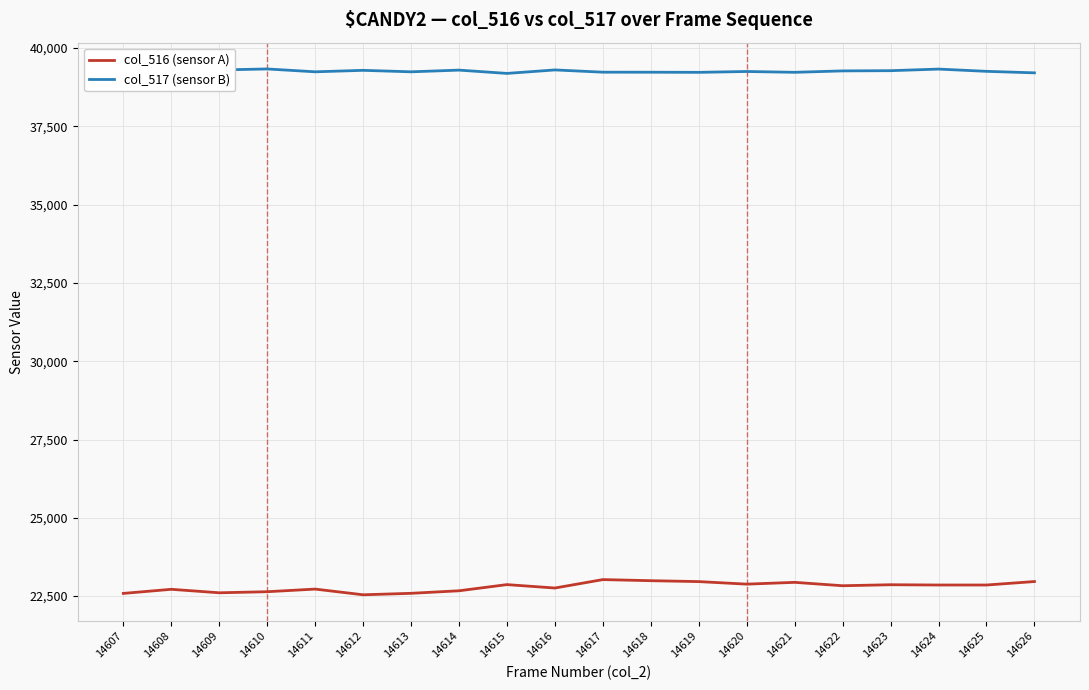

Rank the series at 14617 from lowest to highest value.

col_516 (sensor A), col_517 (sensor B)